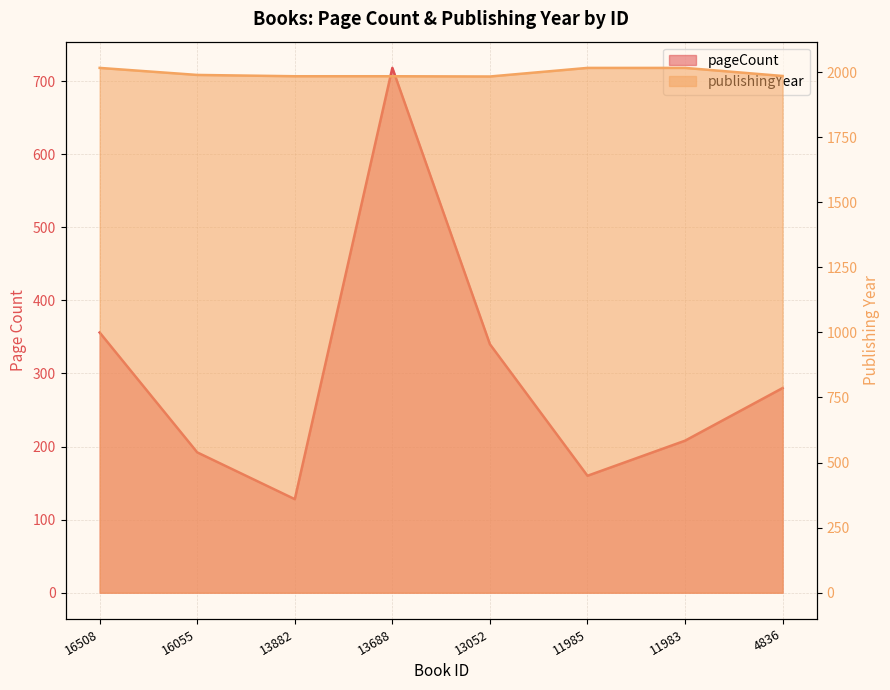

Which category has the highest value in the pageCount series?

13688